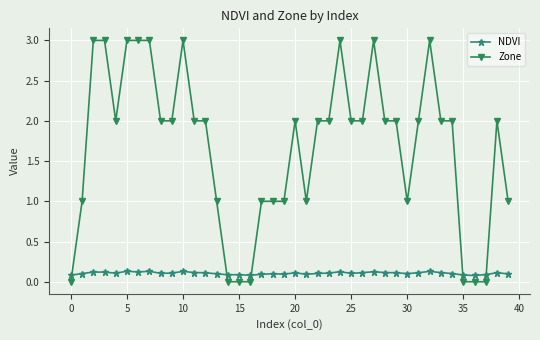

True or false: Zone has more than 1 interior local peaks.

True